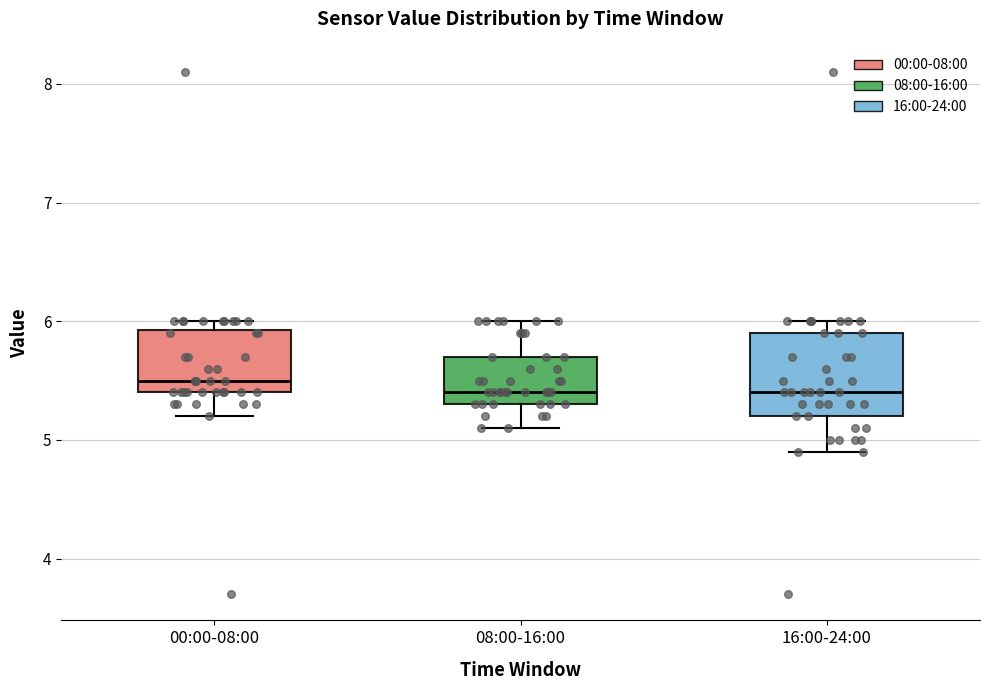

Reading left to right, read every box against the y-axis: the position of its median line, the range the box covers, and the ends of its whiskers. The values are not printed on the chart, so give them approximately, as read against the axis.

00:00-08:00: median 5.5, box 5.4 to 5.9, whiskers 5.2 to 6.0
08:00-16:00: median 5.4, box 5.3 to 5.7, whiskers 5.1 to 6.0
16:00-24:00: median 5.4, box 5.2 to 5.9, whiskers 4.9 to 6.0